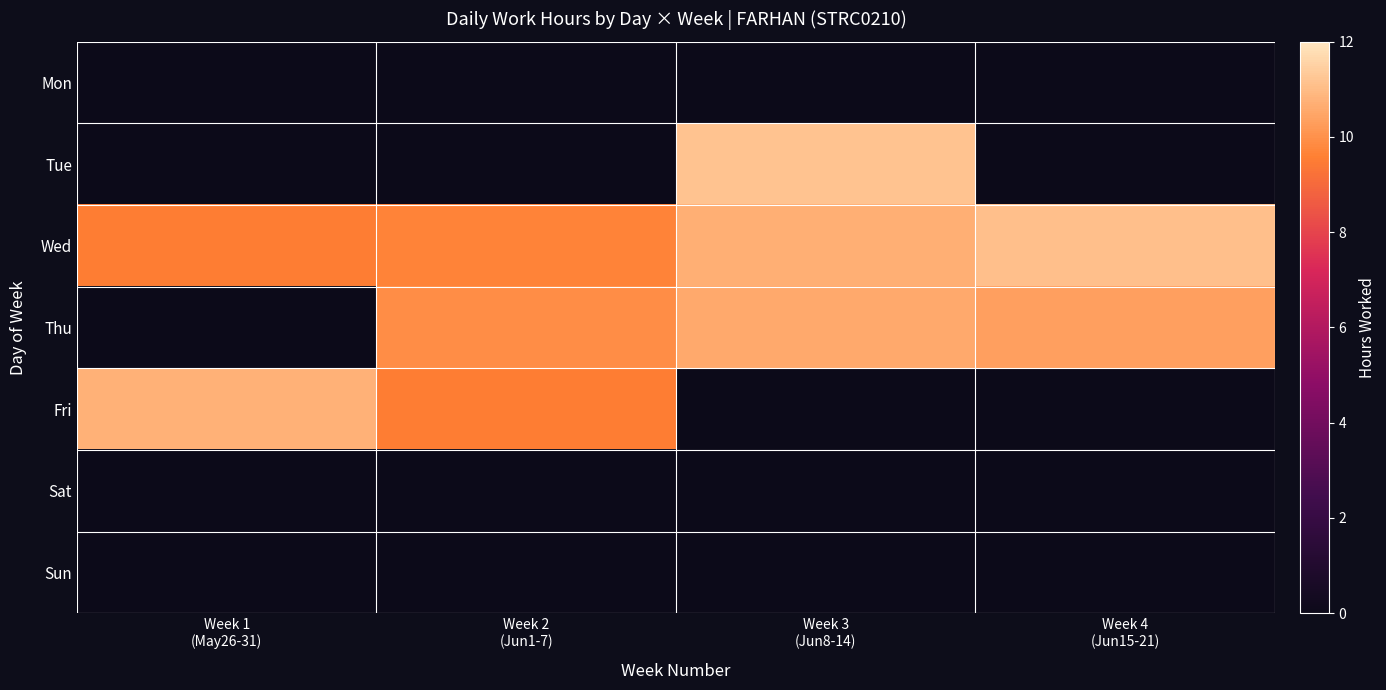

What is the total value across all series at Week 2
(Jun1-7)?

29.1